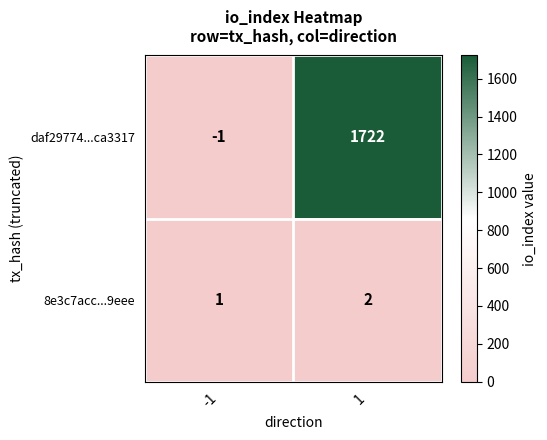

What is the maximum value for daf29774...ca3317?

1722